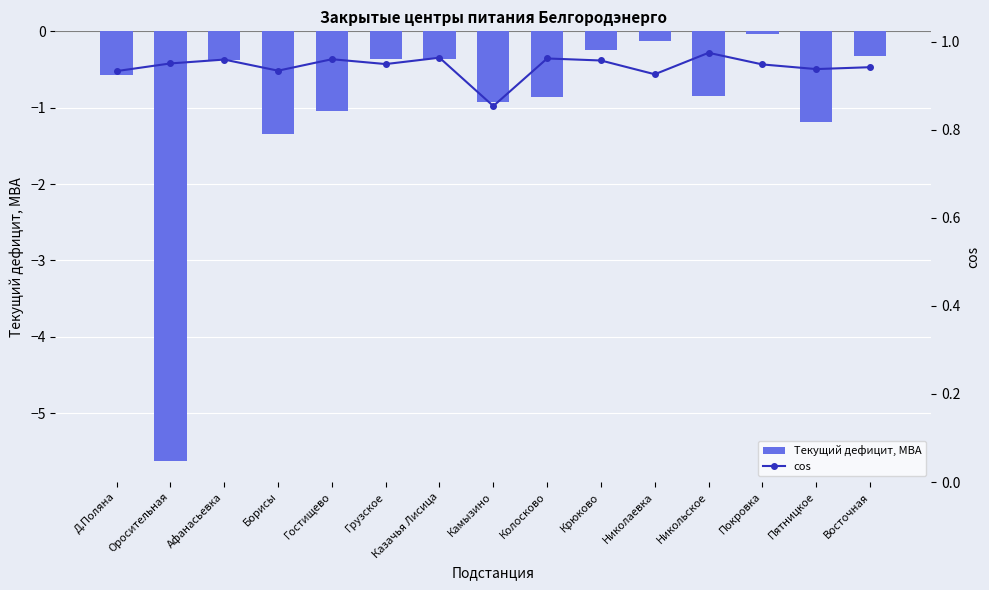

What is the average value of the Текущий дефицит, МВА series?

-0.9